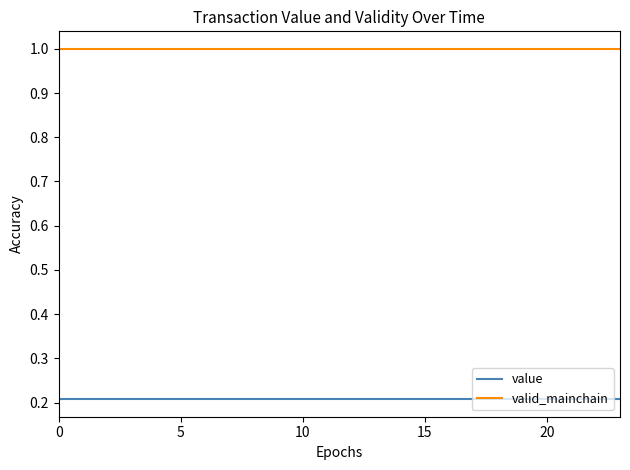

List the series in order of their overall mean, lowest first.

value, valid_mainchain